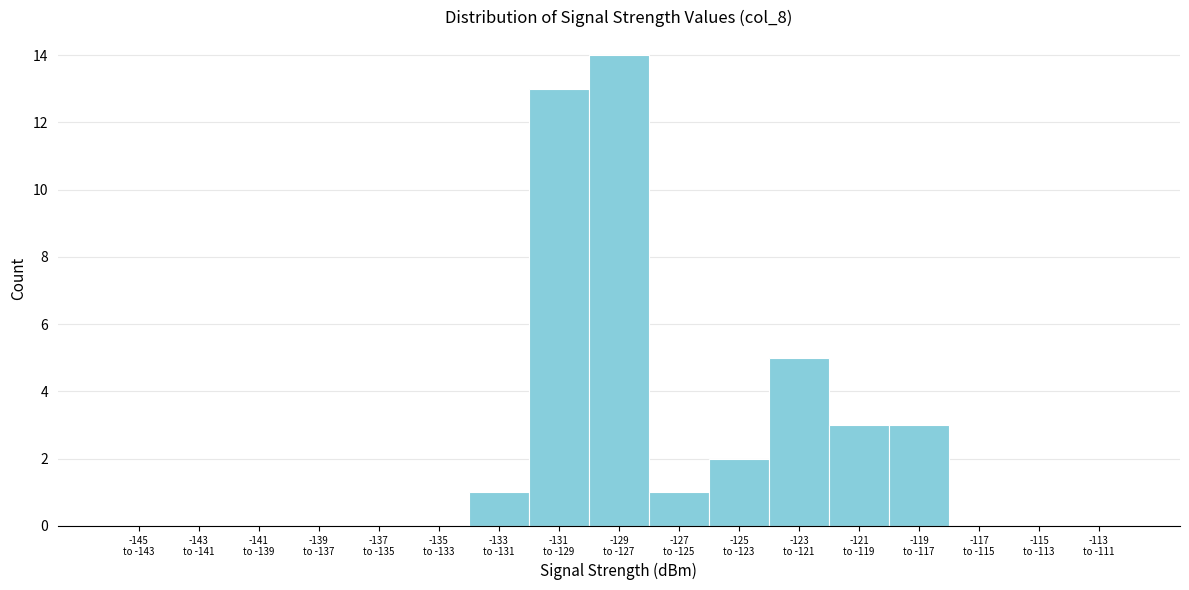

What is the sum of all values?

42